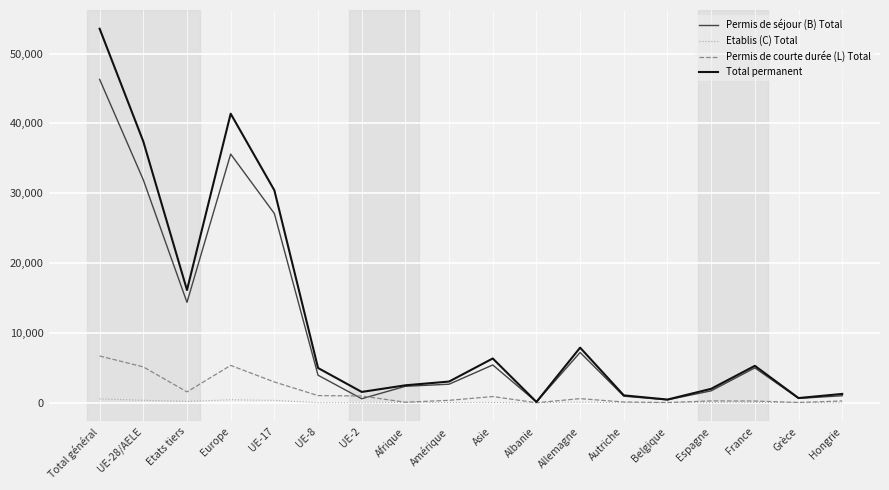

What is the total value across all series at UE-2?

3108